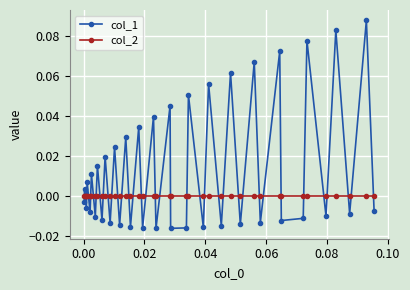

Which series has the largest total across all categories?

col_1